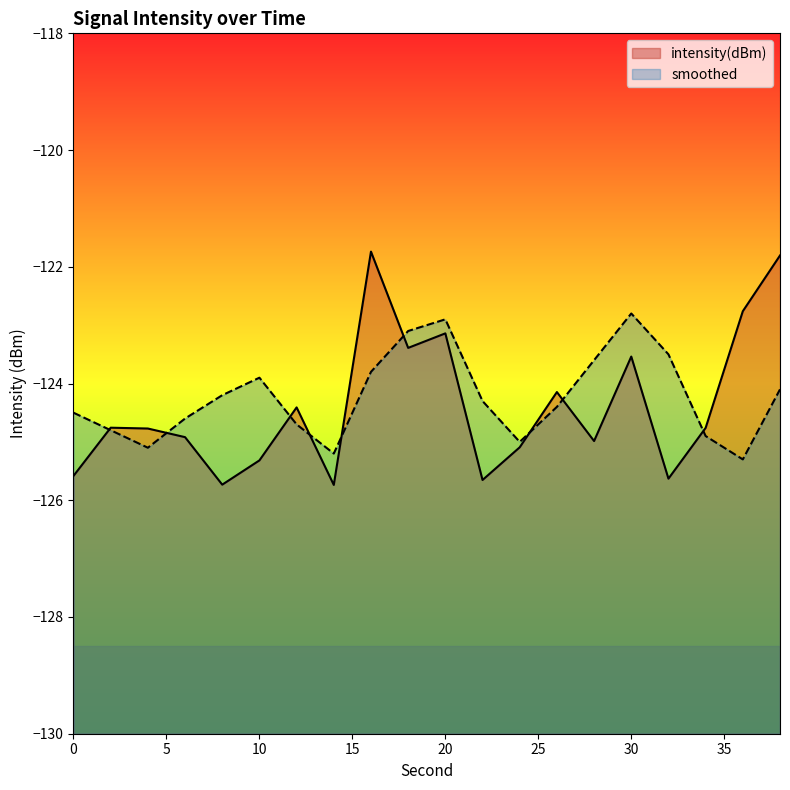

Where is smoothed nearest to the value -124?

10